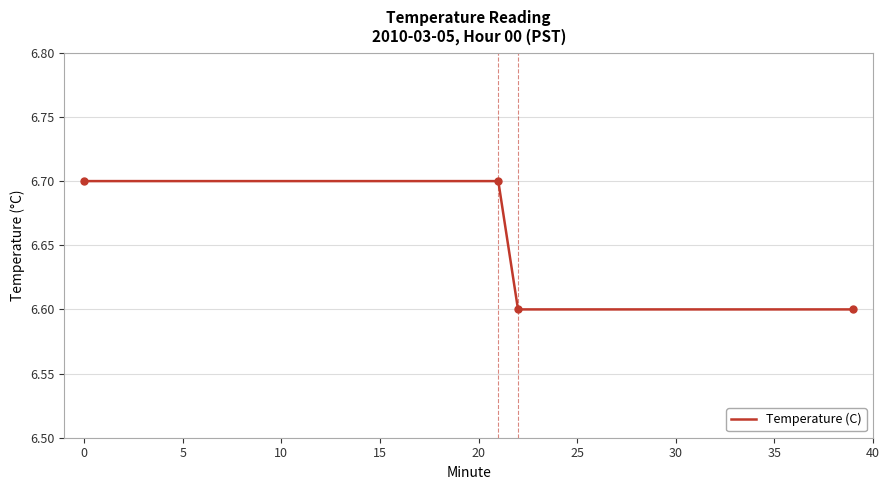

What is the smallest value displayed?

6.6